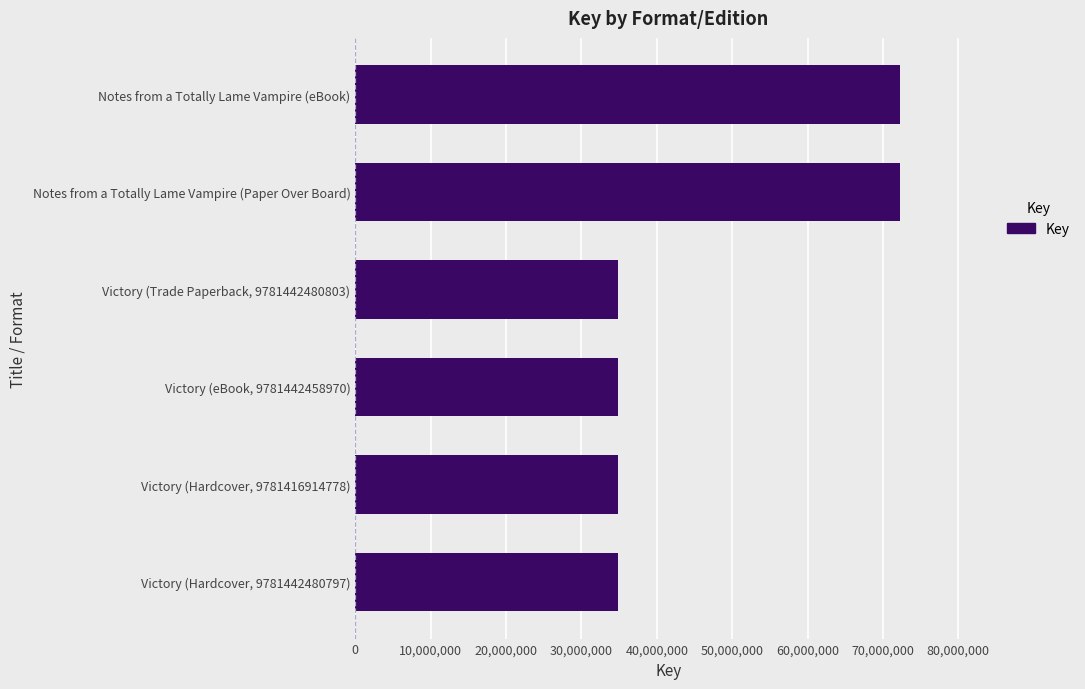

Is it true that the value at Notes from a Totally Lame Vampire (Paper Over Board) is 33785754?

False